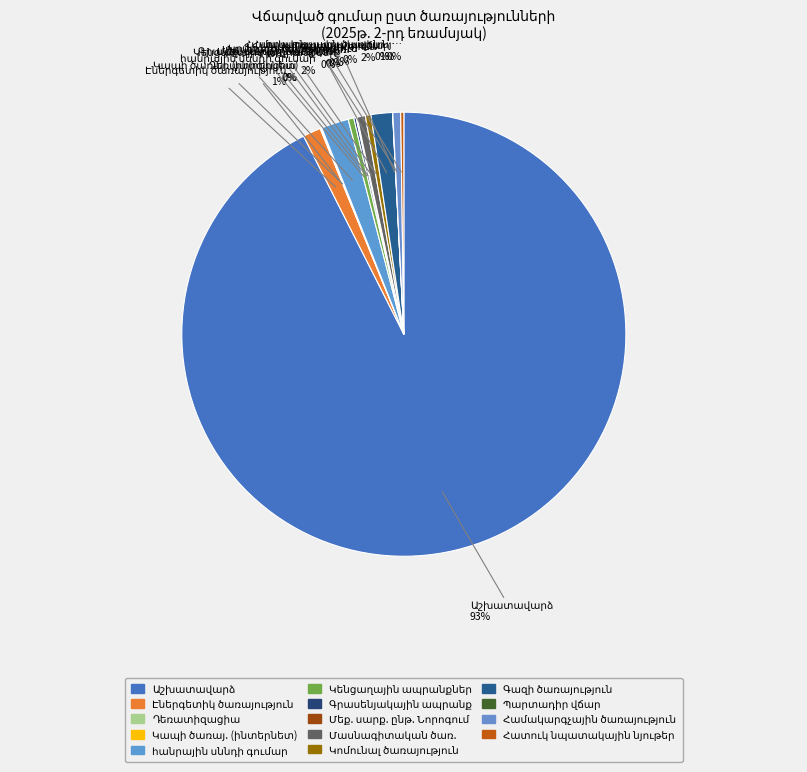

Count the number of slices in the pie.

14